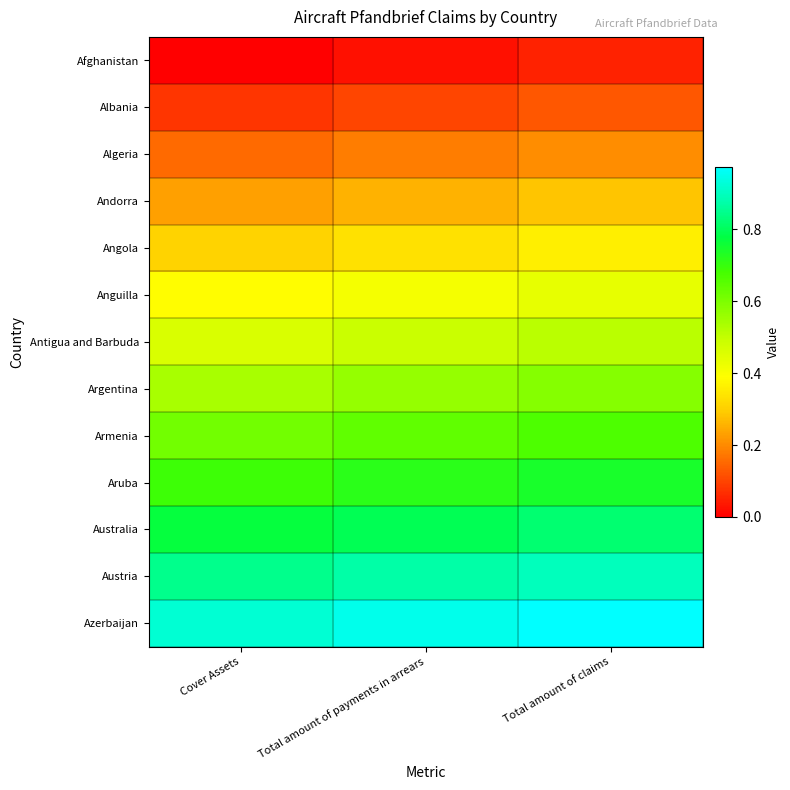

Reading right to left, extract all data points from this chart.

Afghanistan: Total amount of claims=0.1	Total amount of payments in arrears=0.0	Cover Assets=0.0
Albania: Total amount of claims=0.1	Total amount of payments in arrears=0.1	Cover Assets=0.1
Algeria: Total amount of claims=0.2	Total amount of payments in arrears=0.2	Cover Assets=0.2
Andorra: Total amount of claims=0.3	Total amount of payments in arrears=0.3	Cover Assets=0.2
Angola: Total amount of claims=0.4	Total amount of payments in arrears=0.3	Cover Assets=0.3
Anguilla: Total amount of claims=0.4	Total amount of payments in arrears=0.4	Cover Assets=0.4
Antigua and Barbuda: Total amount of claims=0.5	Total amount of payments in arrears=0.5	Cover Assets=0.5
Argentina: Total amount of claims=0.6	Total amount of payments in arrears=0.6	Cover Assets=0.5
Armenia: Total amount of claims=0.7	Total amount of payments in arrears=0.6	Cover Assets=0.6
Aruba: Total amount of claims=0.7	Total amount of payments in arrears=0.7	Cover Assets=0.7
Australia: Total amount of claims=0.8	Total amount of payments in arrears=0.8	Cover Assets=0.8
Austria: Total amount of claims=0.9	Total amount of payments in arrears=0.9	Cover Assets=0.8
Azerbaijan: Total amount of claims=1.0	Total amount of payments in arrears=0.9	Cover Assets=0.9